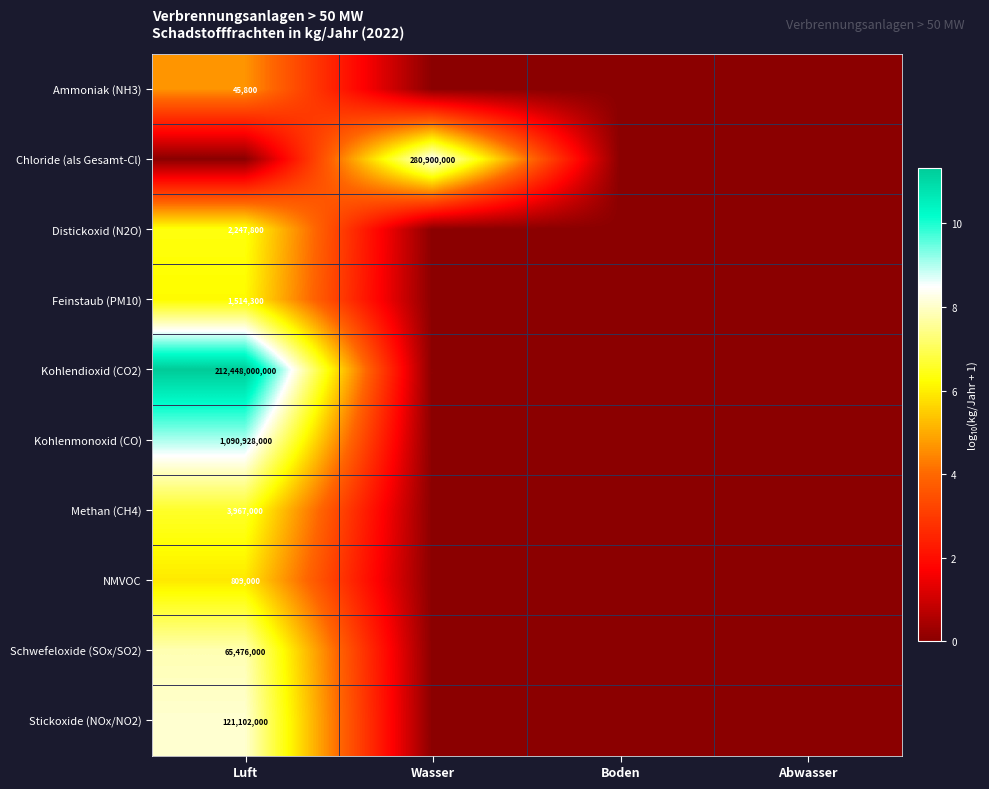

Is it true that Distickoxid (N2O) equals 2247800 at Luft?

True